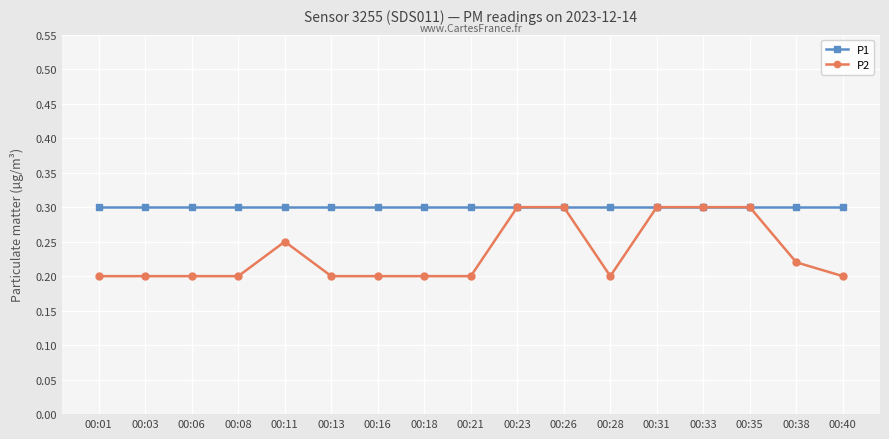

How many P2 values are between 0 and 1?

17